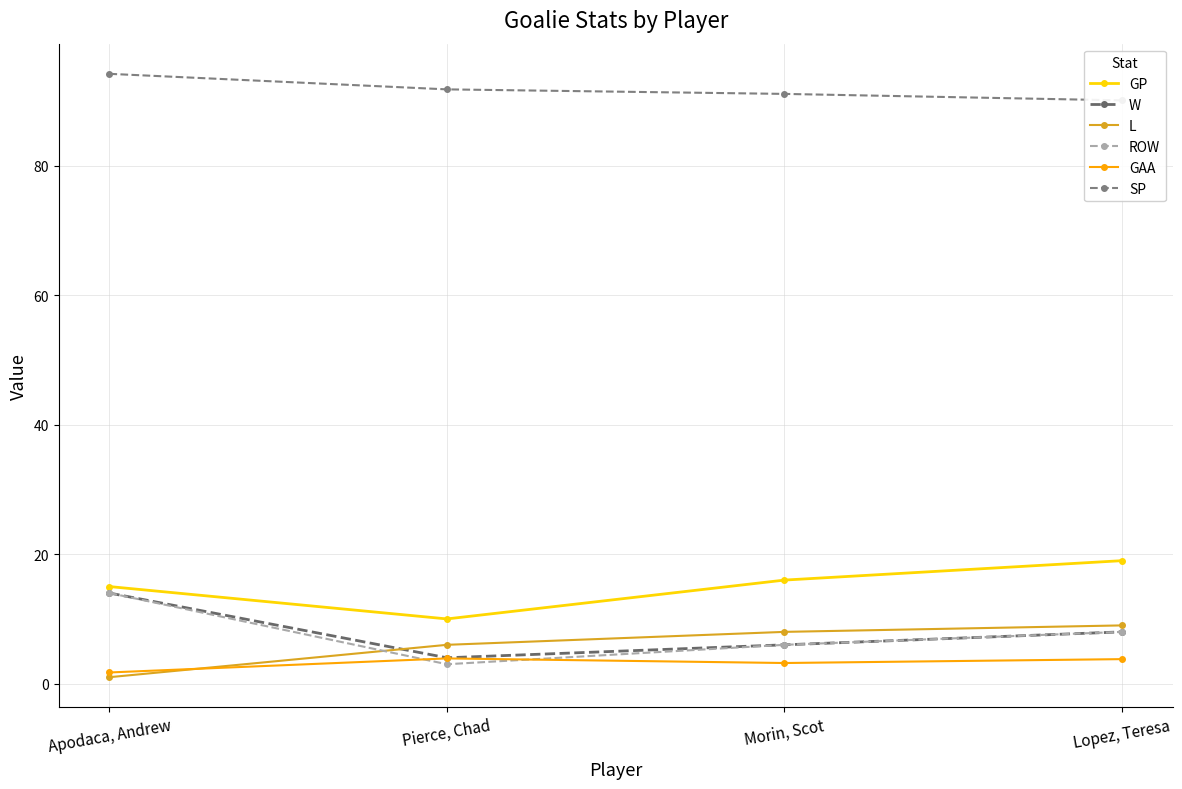

At which category is the sum across all series the highest?

Apodaca, Andrew